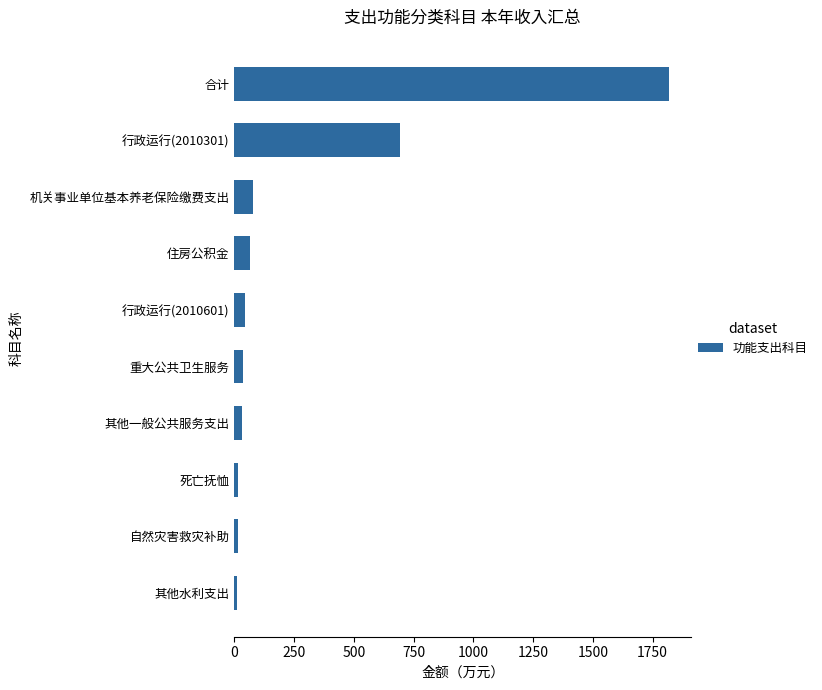

Between 机关事业单位基本养老保险缴费支出 and 自然灾害救灾补助, which is larger?

机关事业单位基本养老保险缴费支出